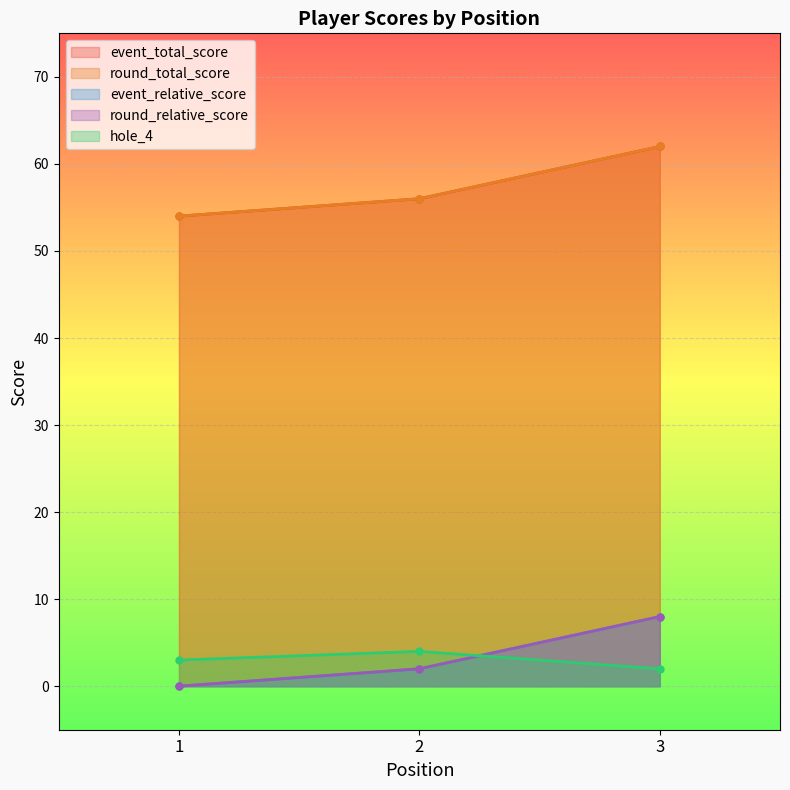

What value does the hole_4 series have at 1?

3